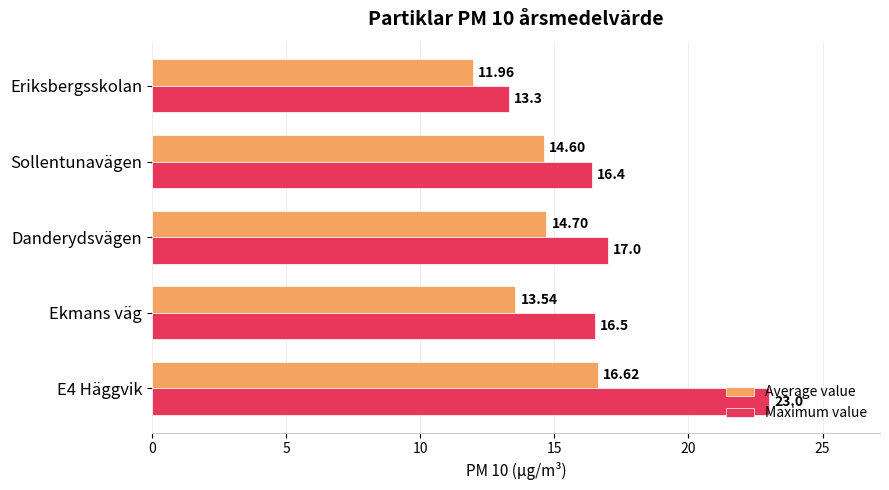

What are all the series names shown in the legend?

Average value, Maximum value